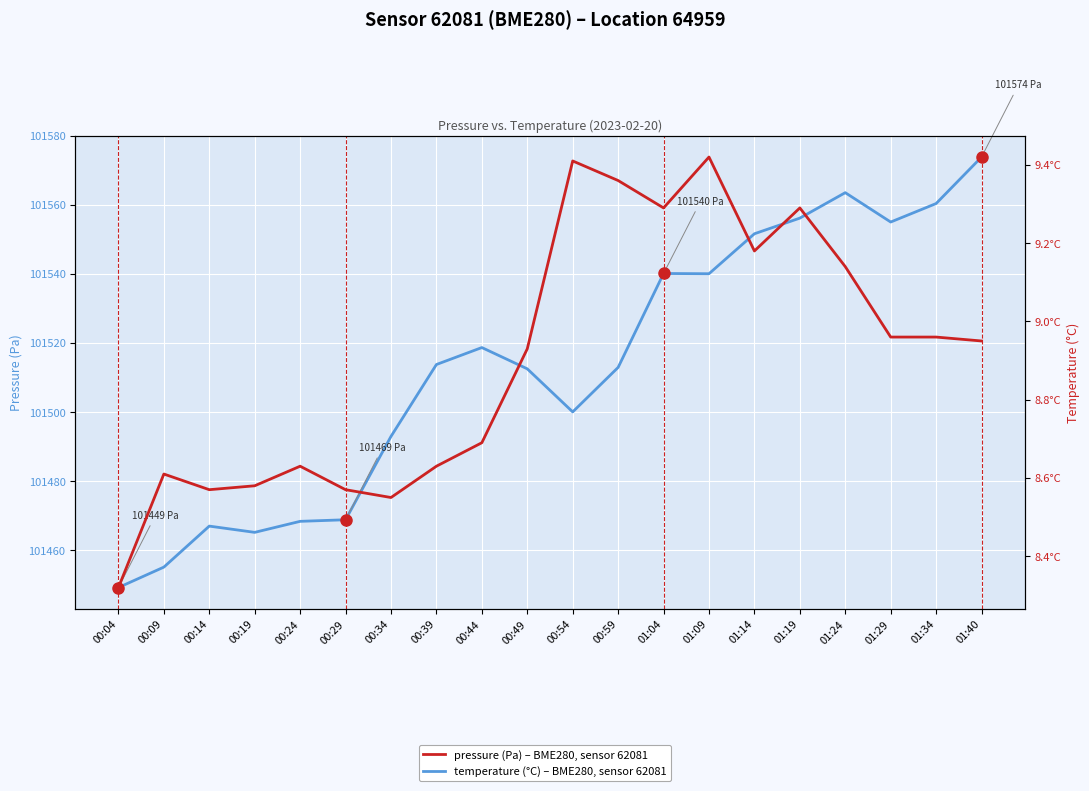

Rank the series by their average value, from lowest to highest.

temperature (°C), pressure (Pa)